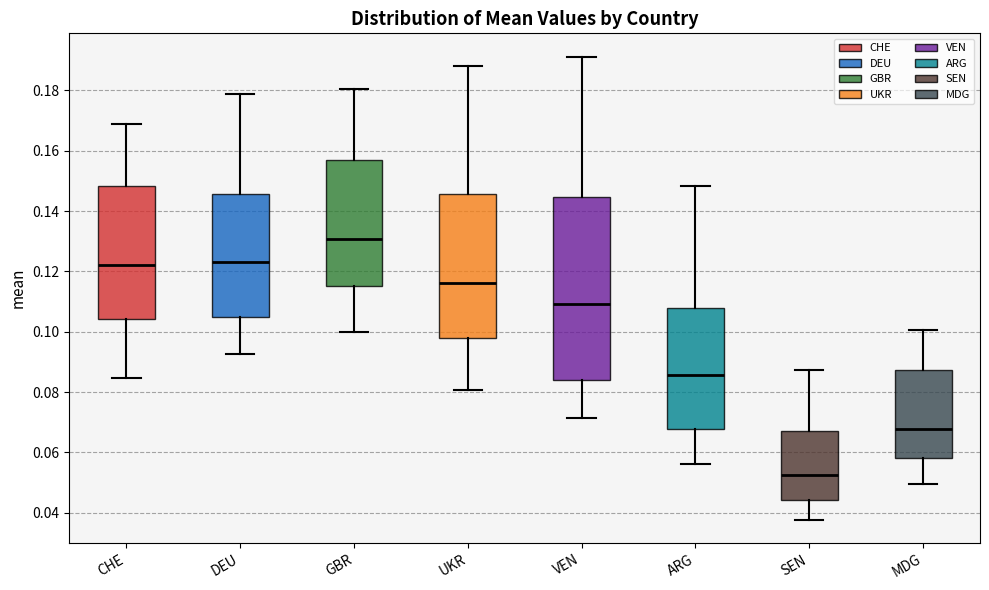

Which box has the lowest median line?

SEN